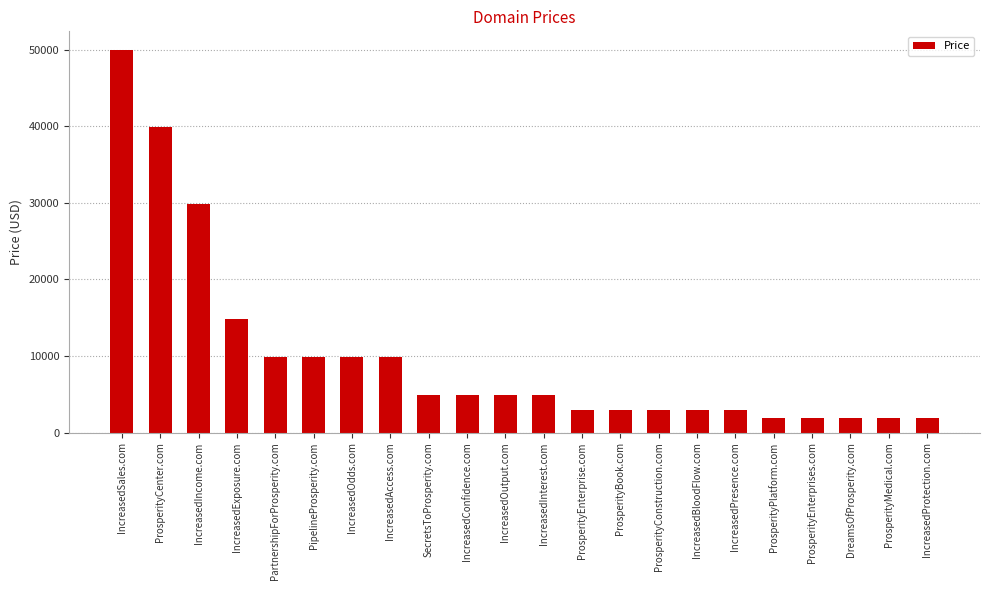

At which label is the value closest to 25888?

IncreasedIncome.com